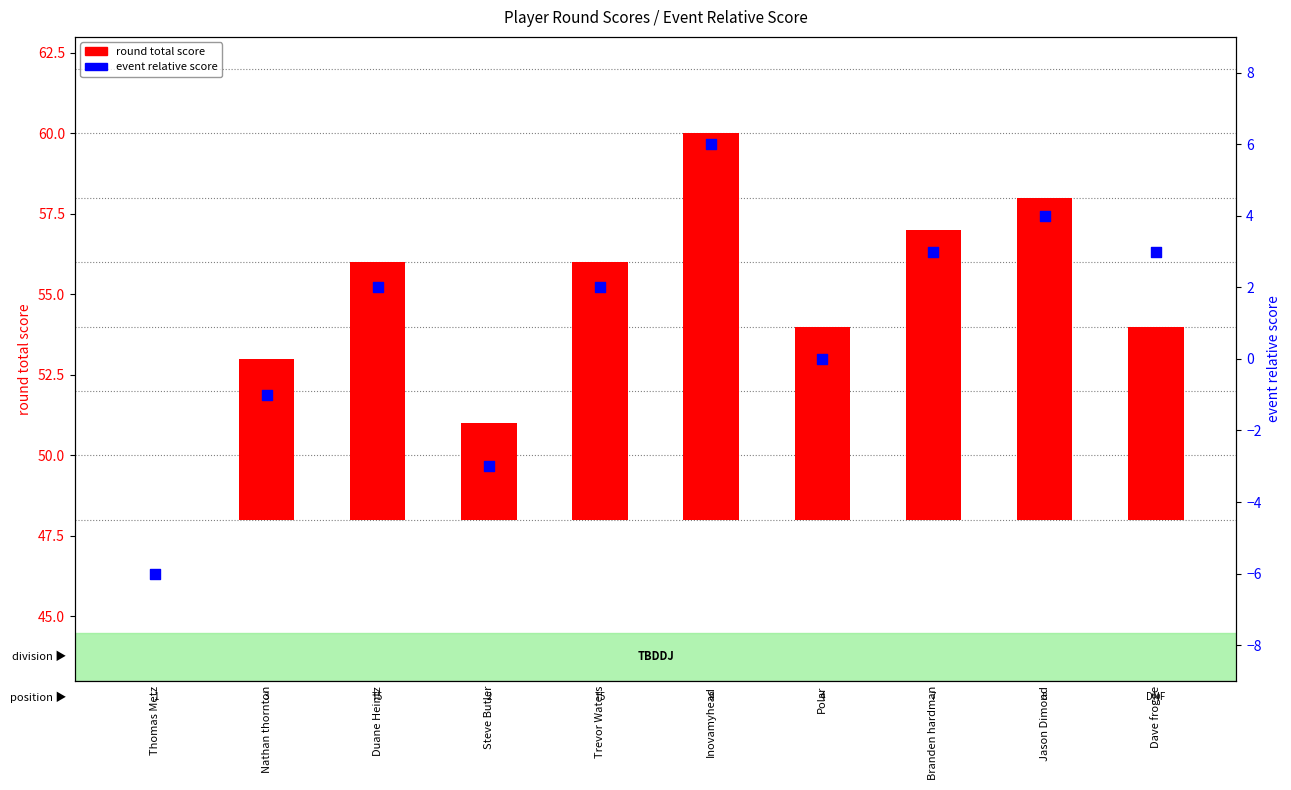

Which series contains the highest Y value?

round total score